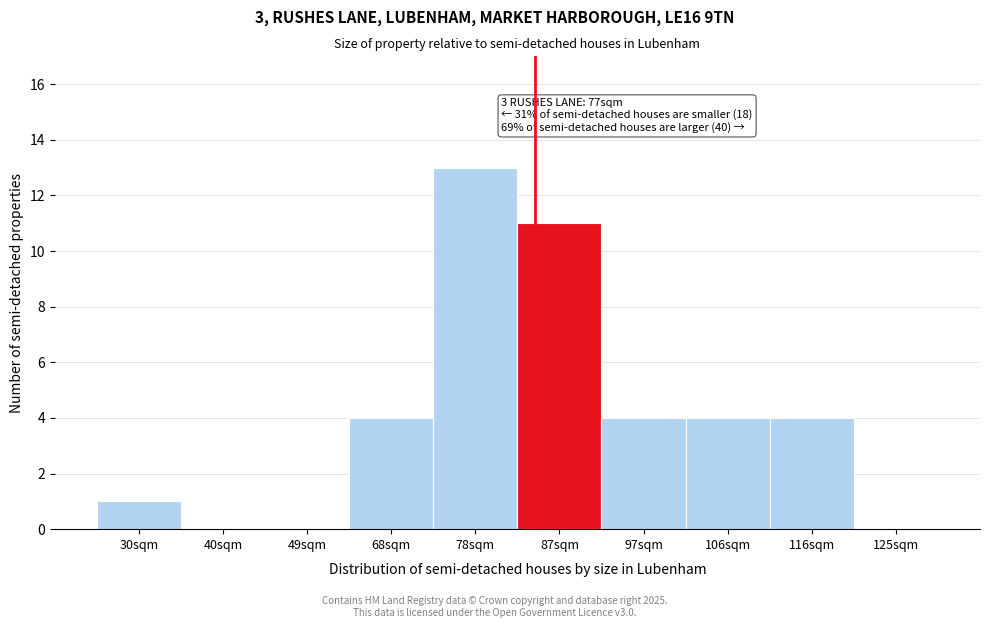

Reading left to right, extract all data points from this chart.

30sqm=1	40sqm=0	49sqm=0	68sqm=4	78sqm=13	87sqm=11	97sqm=4	106sqm=4	116sqm=4	125sqm=0